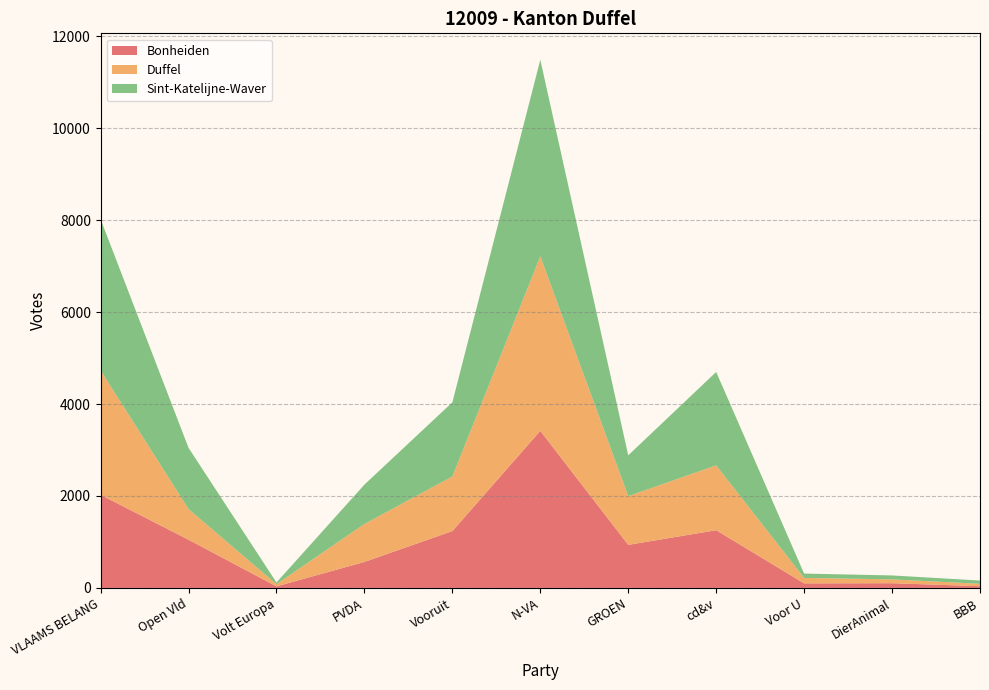

Reading right to left, transcribe all the data shown in this chart.

Bonheiden: 37	102	99	1255	936	3416	1236	565	33	1048	2024
Duffel: 52	84	118	1410	1060	3796	1188	826	48	665	2706
Sint-Katelijne-Waver: 71	85	95	2032	888	4276	1613	856	37	1333	3289